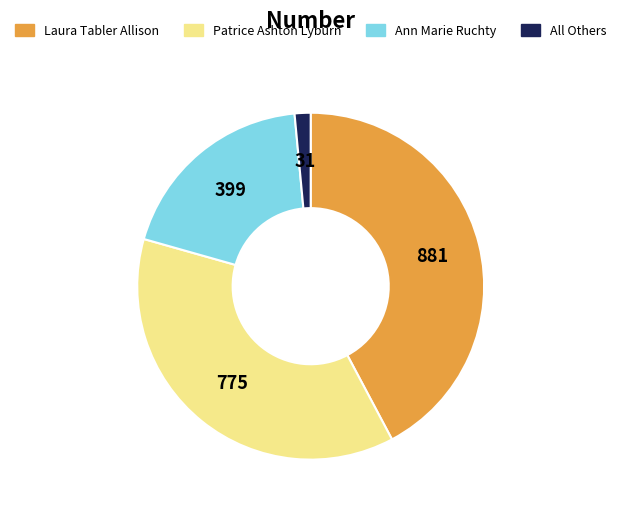

Which slice is the smallest?

All Others